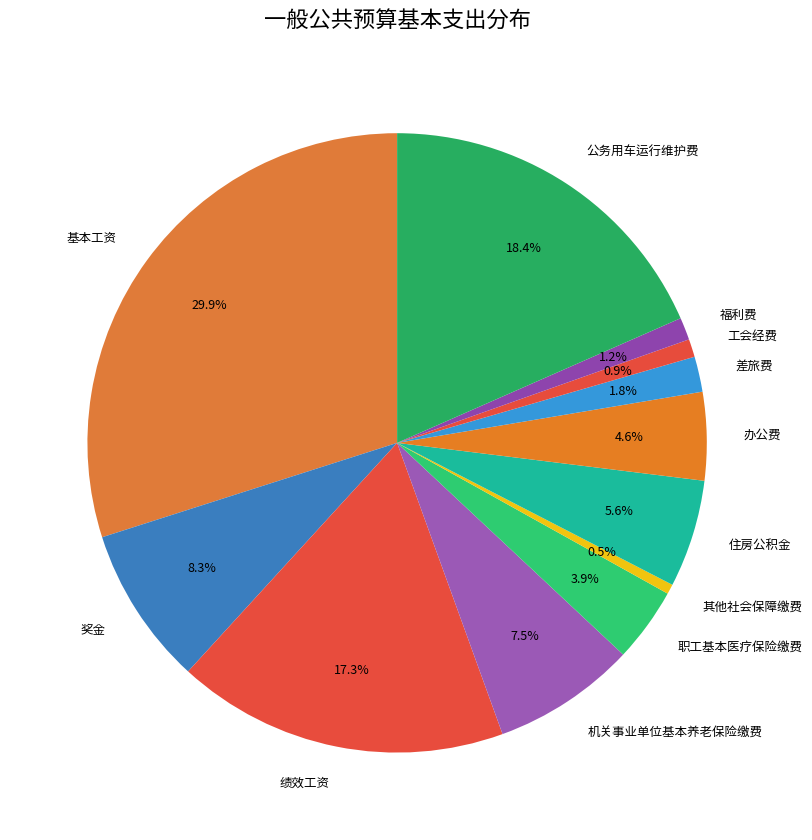

What percentage is the 差旅费 slice, to the nearest percent?

2%